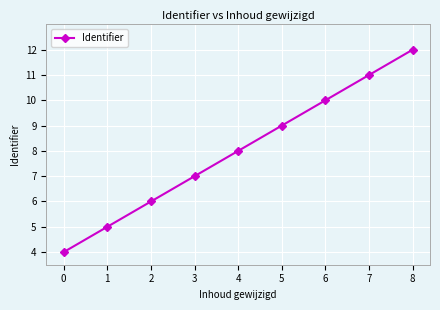

Reading left to right, what are all the values shown in this chart?

4	5	6	7	8	9	10	11	12